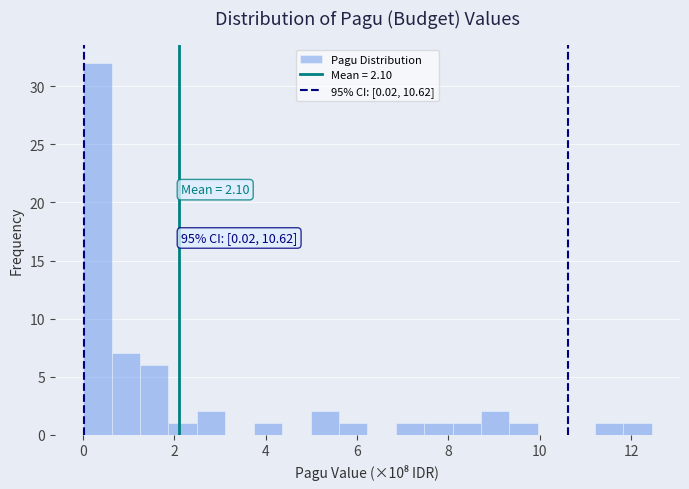

Around what value on the x-axis is the tallest bar? Give the approximate position of its centre, as read against the axis.

0.4